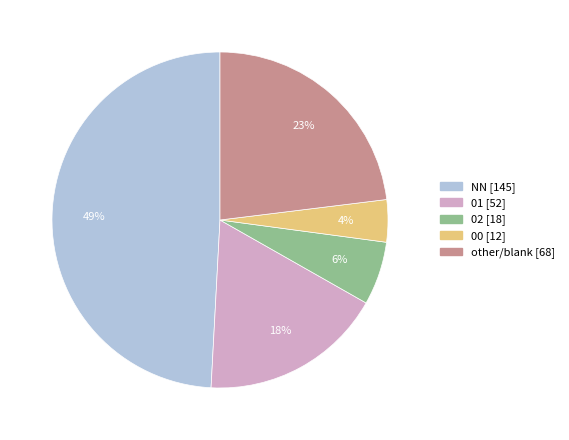

Does any single category account for the majority?

No